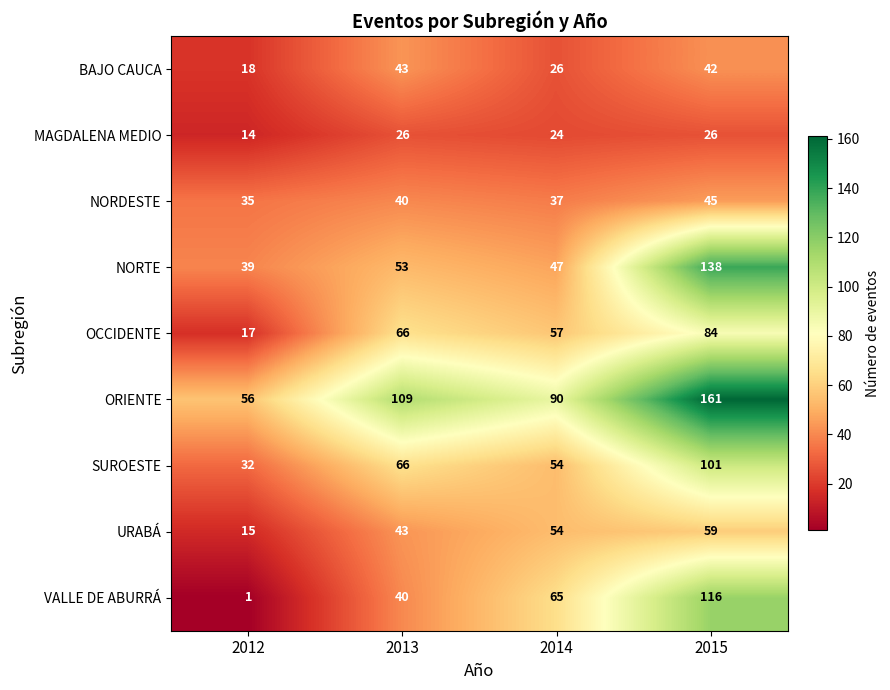

Rank the categories by VALLE DE ABURRÁ value from lowest to highest.

2012, 2013, 2014, 2015